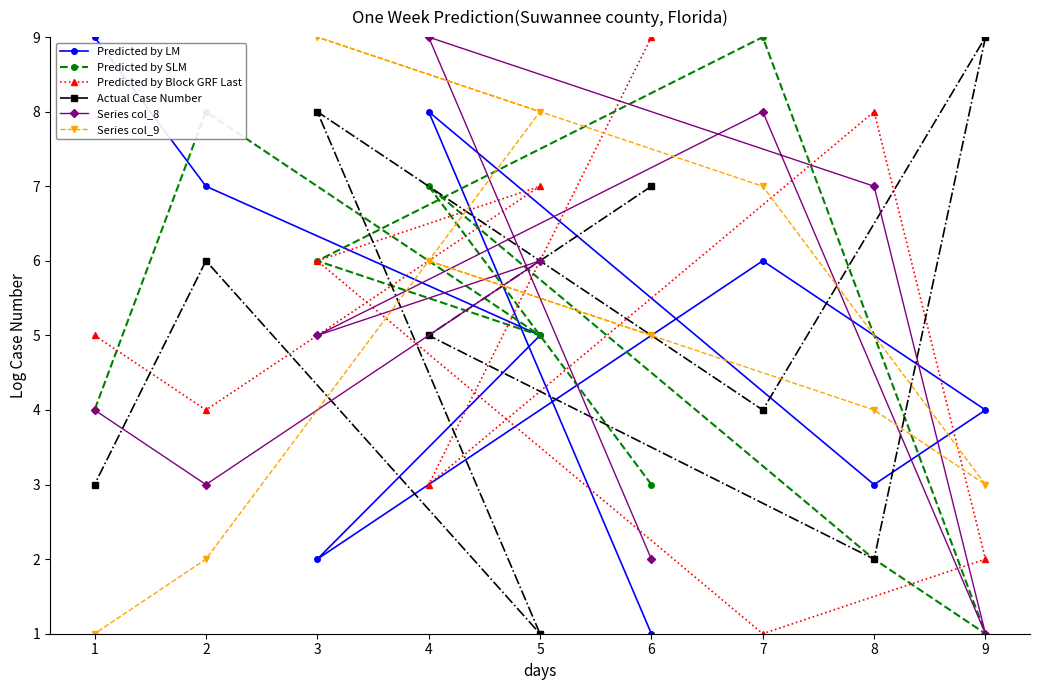

Reading left to right, extract all data points from this chart.

Predicted by LM: 1=9	2=7	3=2	4=8	5=5	6=1	7=6	8=3	9=4
Predicted by SLM: 1=4	2=8	3=6	4=7	5=5	6=3	7=9	8=2	9=1
Predicted by Block GRF Last: 1=5	2=4	3=6	4=3	5=7	6=9	7=1	8=8	9=2
Actual Case Number: 1=3	2=6	3=8	4=5	5=1	6=7	7=4	8=2	9=9
Series col_8: 1=4	2=3	3=5	4=9	5=6	6=2	7=8	8=7	9=1
Series col_9: 1=1	2=2	3=9	4=6	5=8	6=5	7=7	8=4	9=3